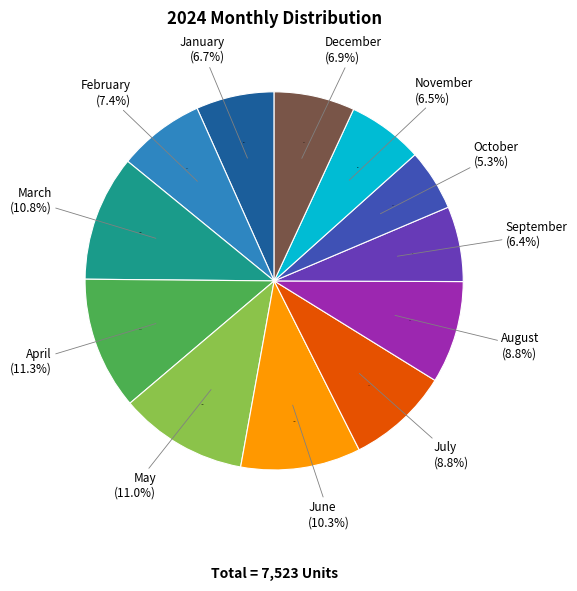

To the nearest percent, what is the combined percentage of September and March?

17%